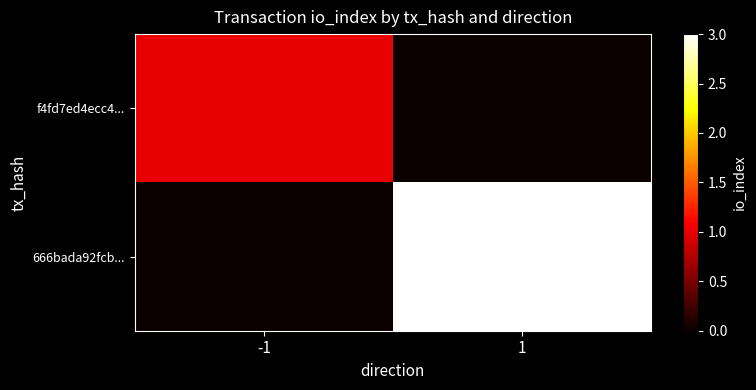

Rank the series by their maximum value, from highest to lowest.

666bada92fcb..., f4fd7ed4ecc4...